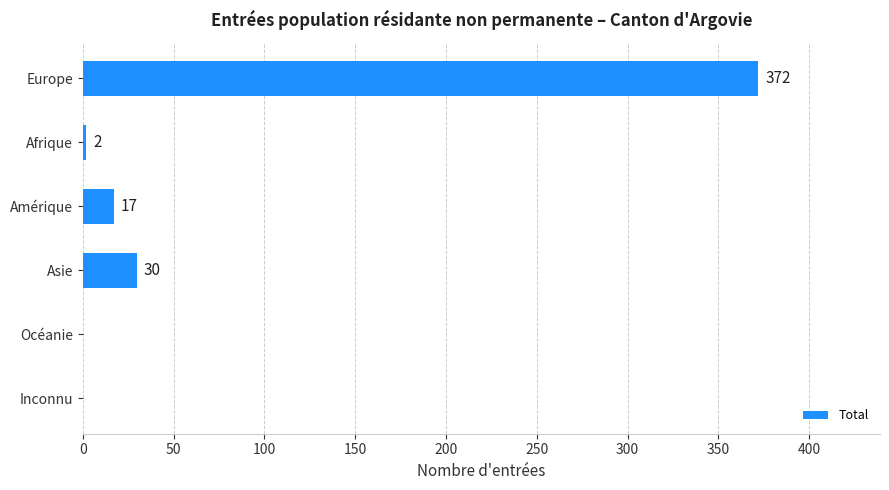

The value at Europe is 372. True or false?

True